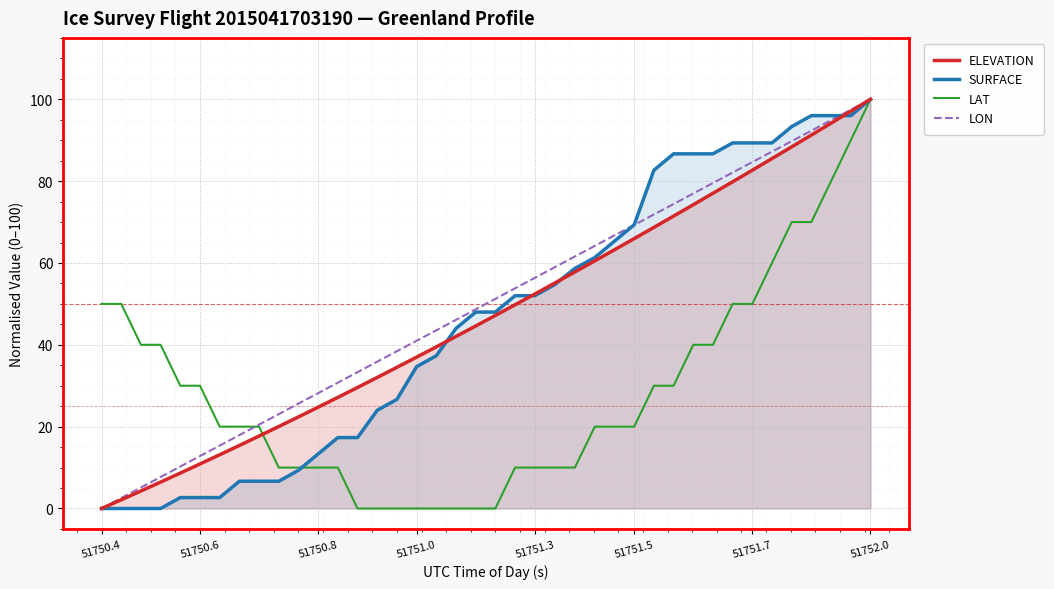

Which label corresponds to the largest value in the chart?

51752.0